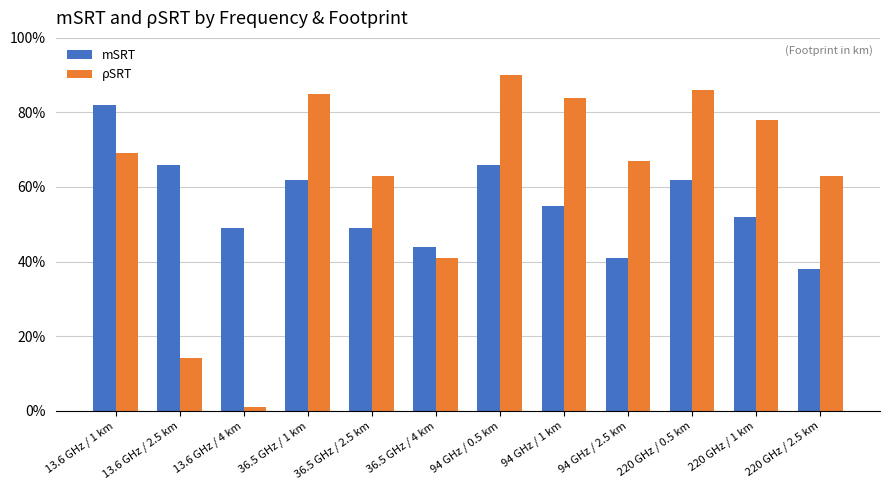

Is it true that mSRT equals 0.9 at 220 GHz / 1 km?

False